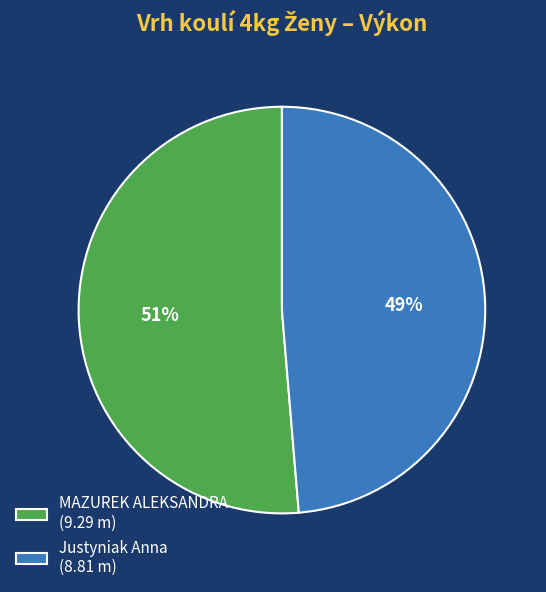

Is there any slice that represents more than half of the pie?

Yes